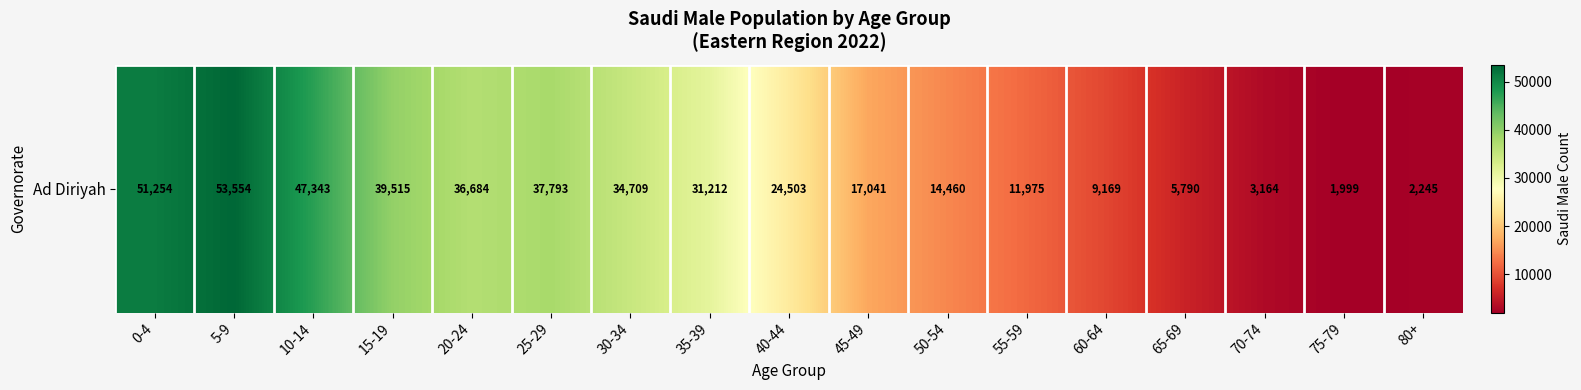

What is the sum of the values at 80+ and 65-69?

8035